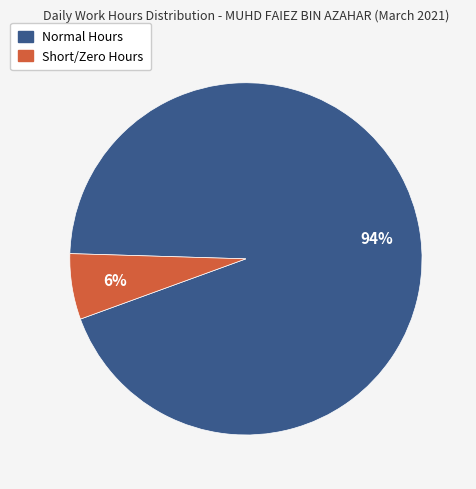

To the nearest percent, what is the average slice percentage?

50%